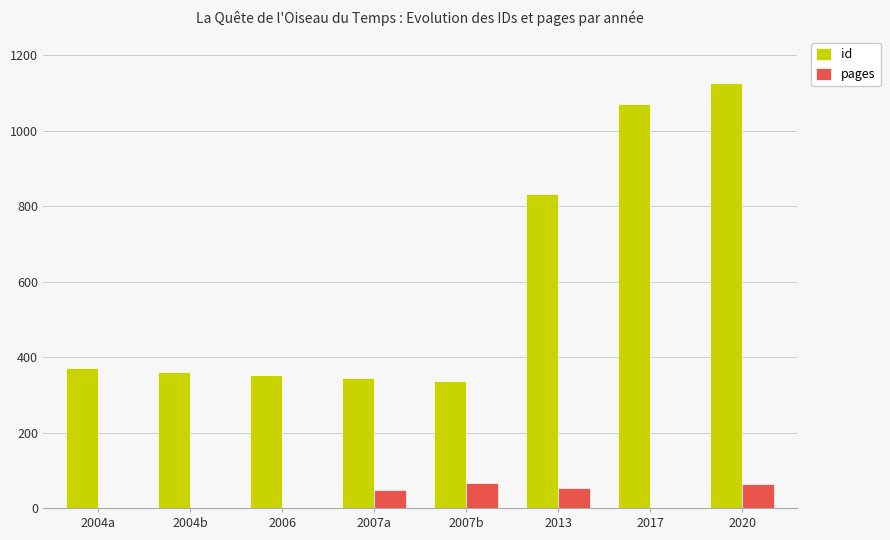

Is the value of id at 2006 greater than the value of pages at 2004a?

Yes